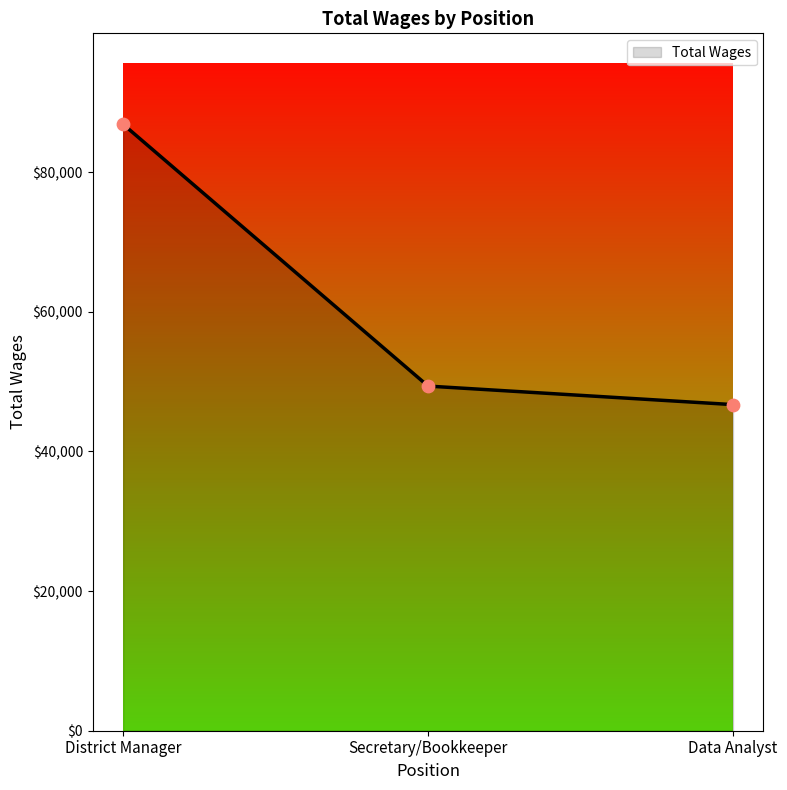

What is the change in value from District Manager to Data Analyst?

-40149